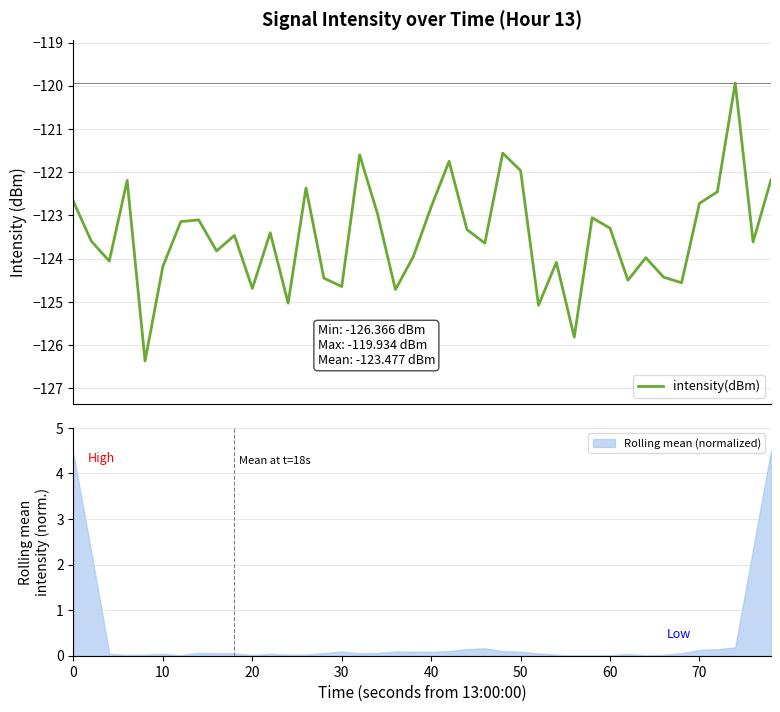

Reading right to left, list all the values displayed in this chart.

-122.2	-123.6	-119.9	-122.5	-122.7	-124.6	-124.4	-124.0	-124.5	-123.3	-123.1	-125.8	-124.1	-125.1	-122.0	-121.6	-123.6	-123.3	-121.7	-122.8	-124.0	-124.7	-123.0	-121.6	-124.6	-124.4	-122.4	-125.0	-123.4	-124.7	-123.5	-123.8	-123.1	-123.1	-124.2	-126.4	-122.2	-124.1	-123.6	-122.7